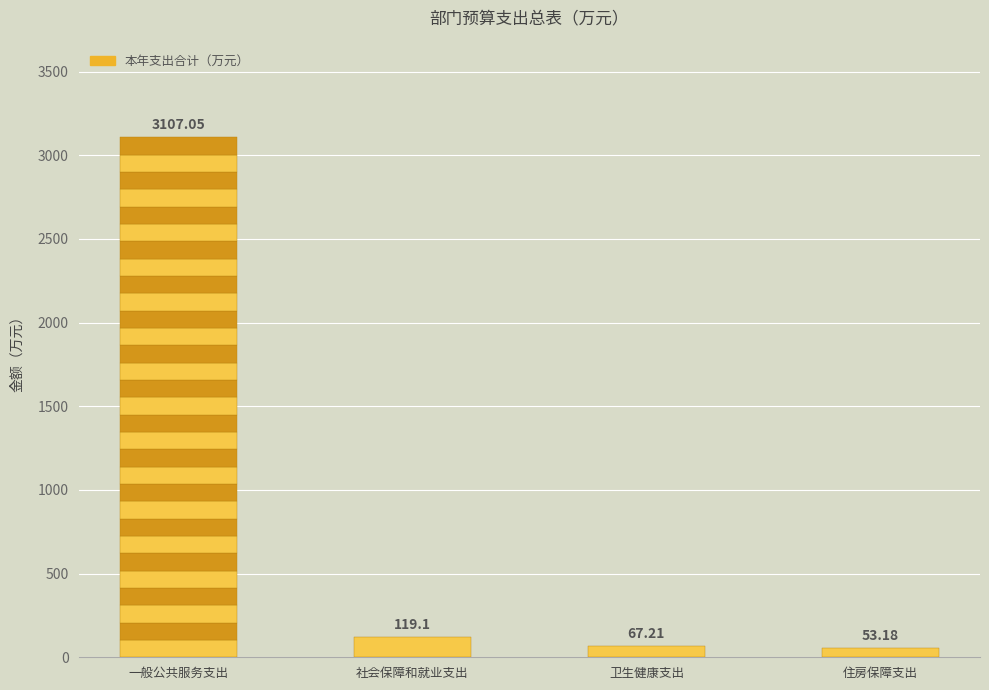

Count the number of values greater than 119.

2